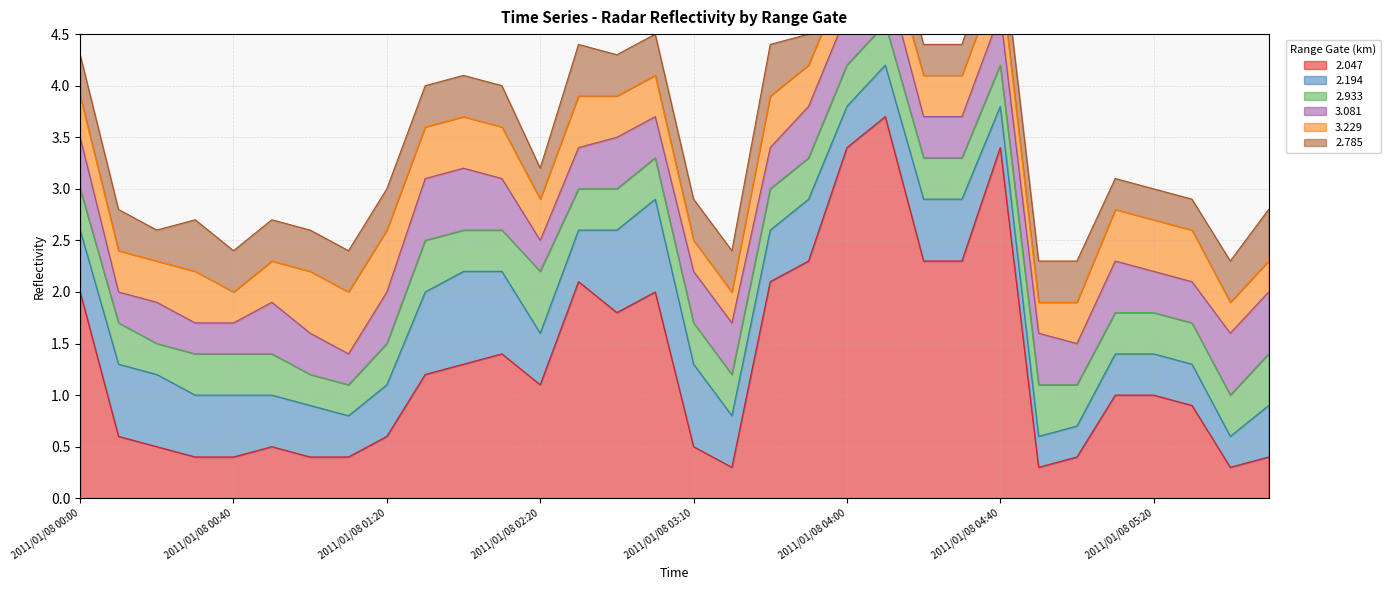

What position from the right is 2011/01/08 00:20?

30